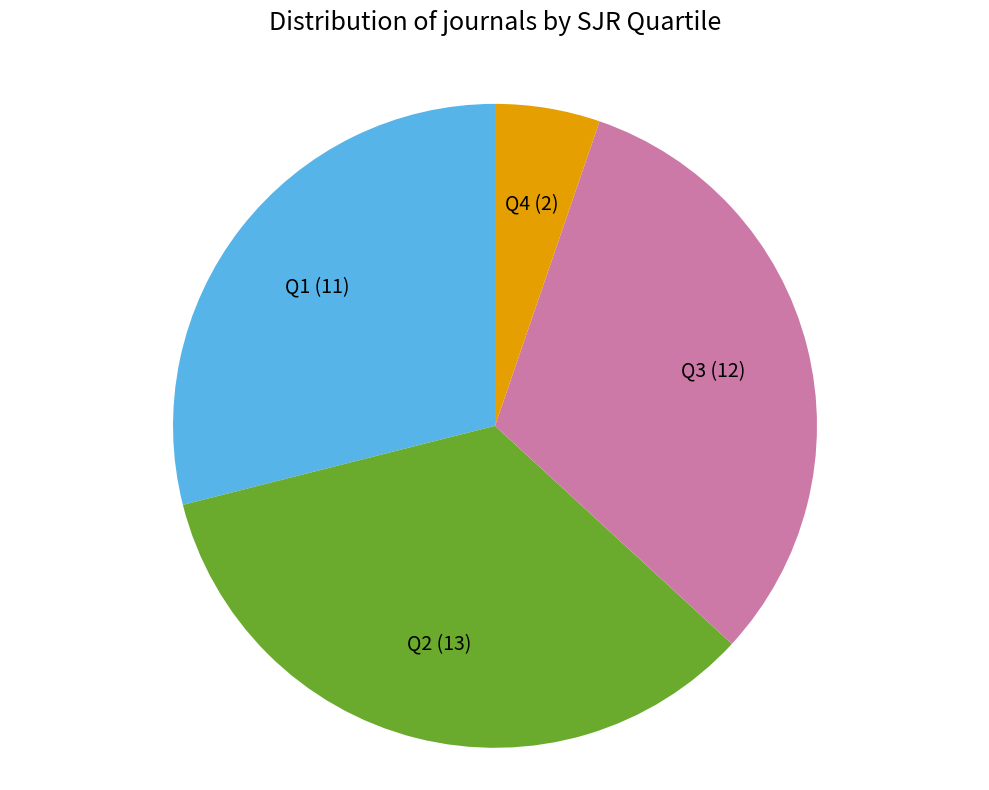

Is Q4 the majority of the pie?

No